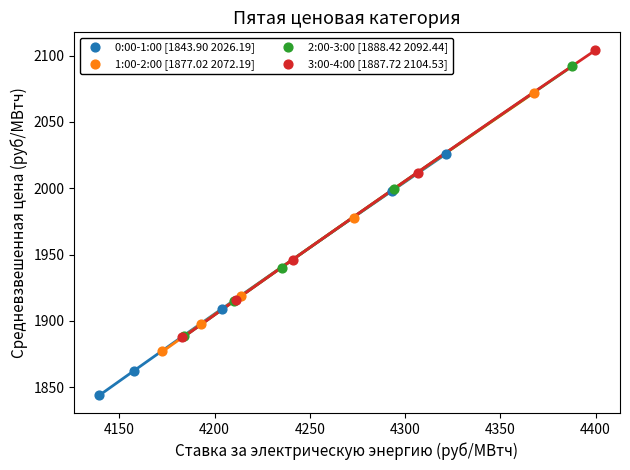

Which series reaches the minimum Y coordinate?

0:00-1:00 [1843.90 2026.19]